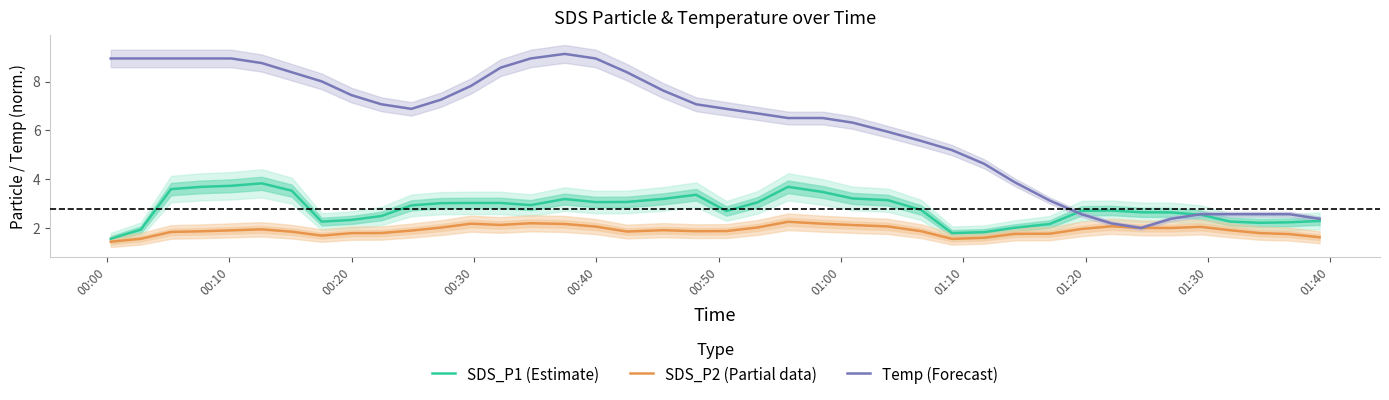

What is the highest value of the SDS_P2 (Partial data) series?

2.3